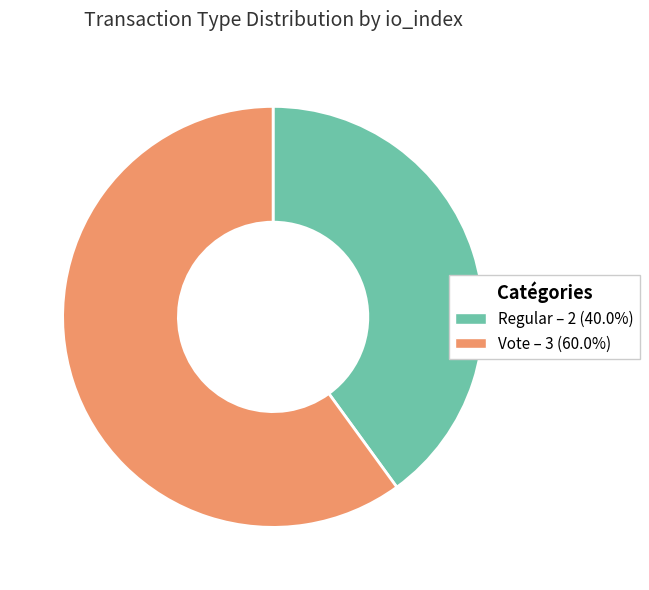

Count the number of slices in the pie.

2